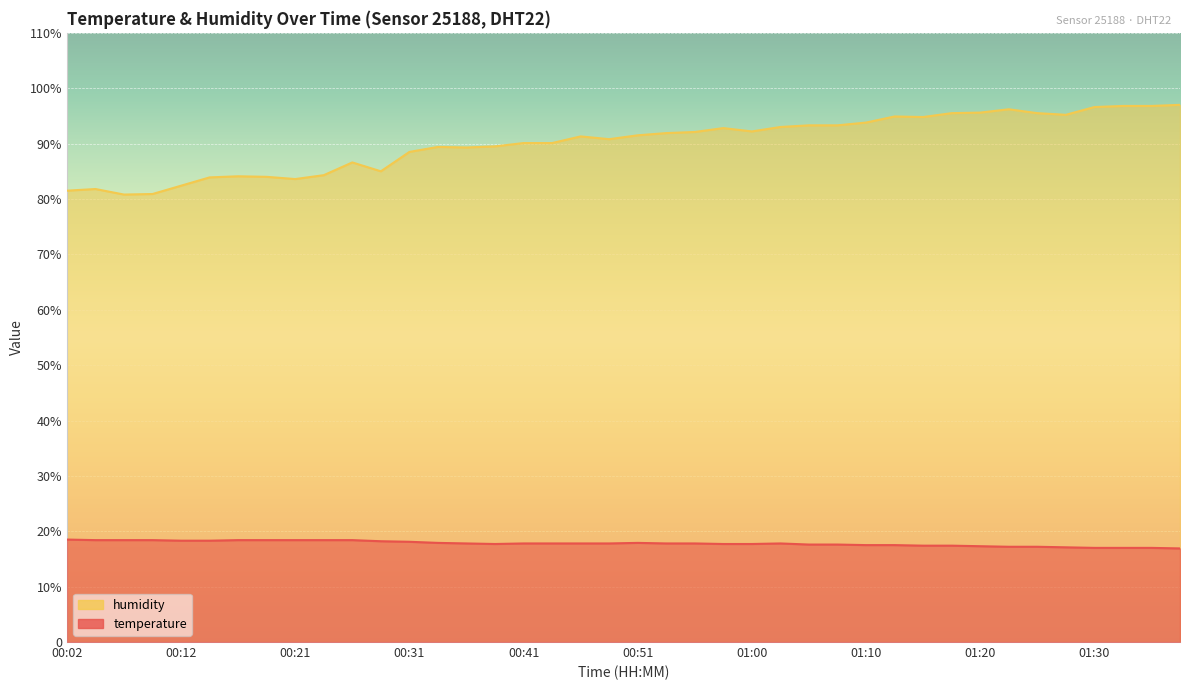

True or false: temperature and humidity intersect in this chart.

False